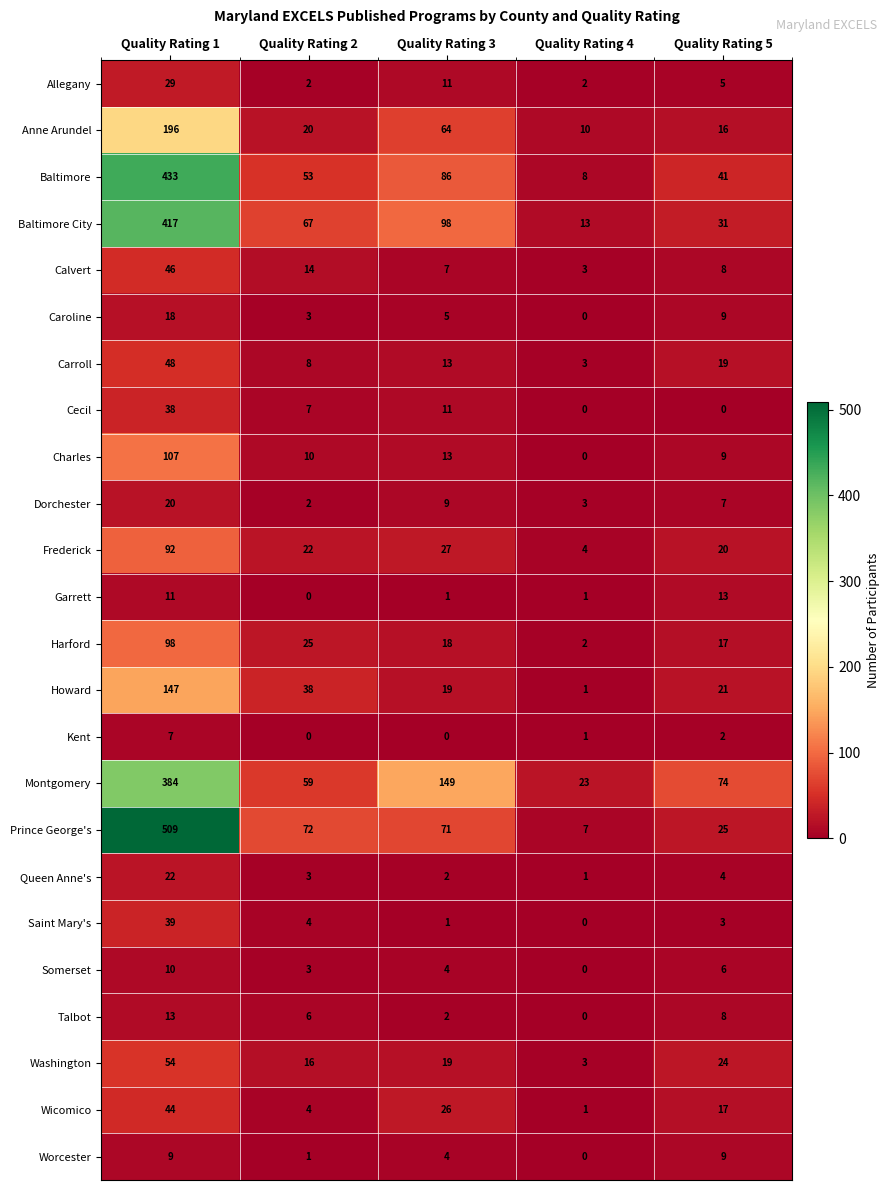

At which category does the chart reach its peak across all series?

Quality Rating 1